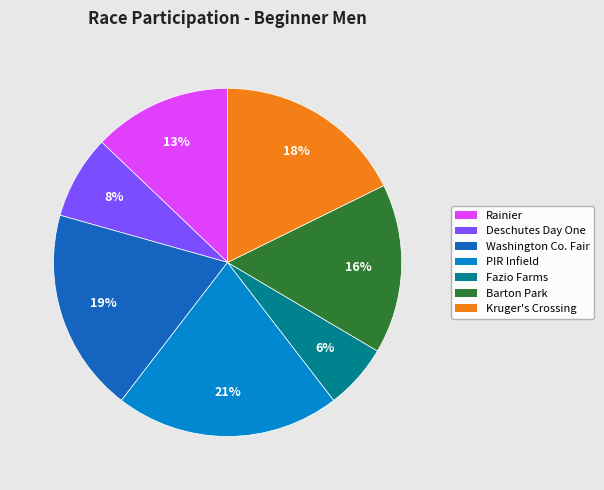

Rank the categories by value from lowest to highest.

Fazio Farms, Deschutes Day One, Rainier, Barton Park, Kruger's Crossing, Washington Co. Fair, PIR Infield